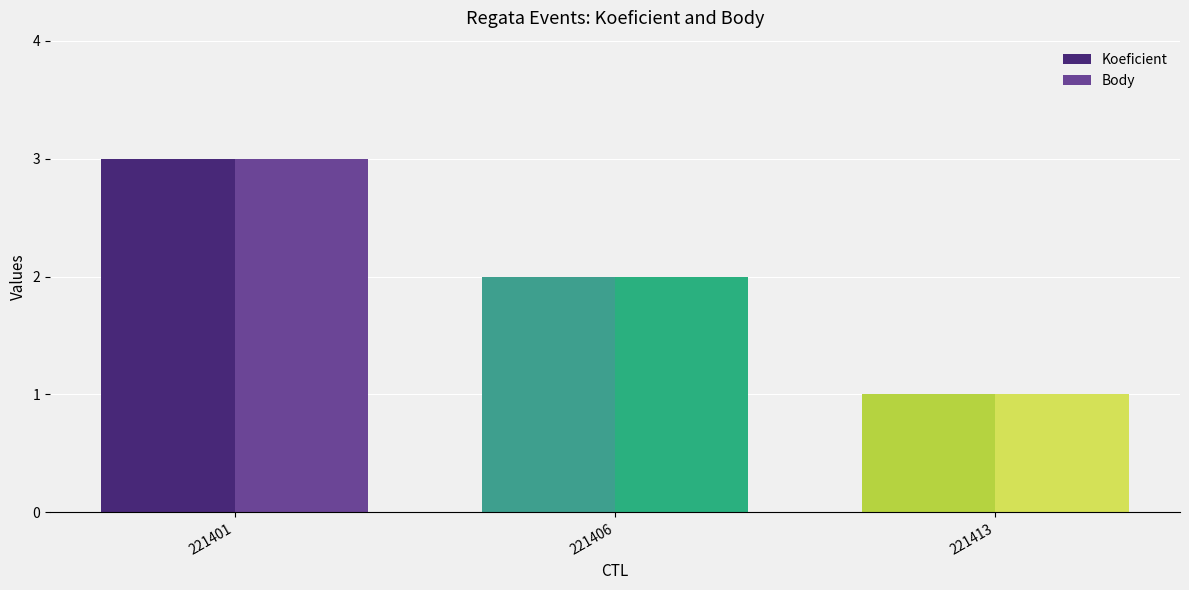

List the labels in order of Koeficient value, smallest first.

221413, 221406, 221401